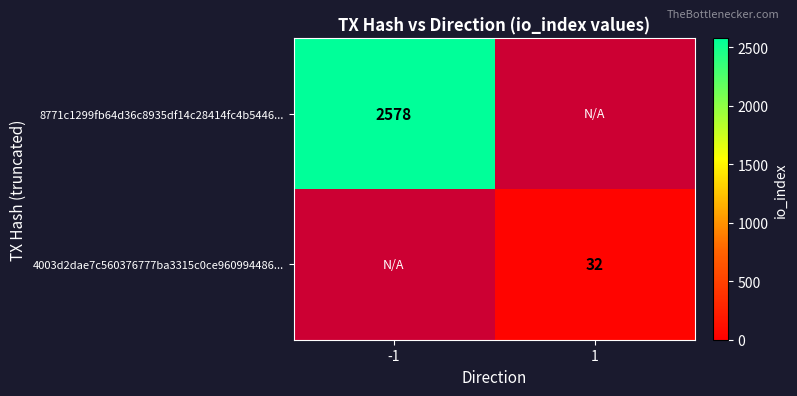

The 4003d2dae7c560376777ba3315c0ce960994486... series shows 32 at 1. True or false?

True